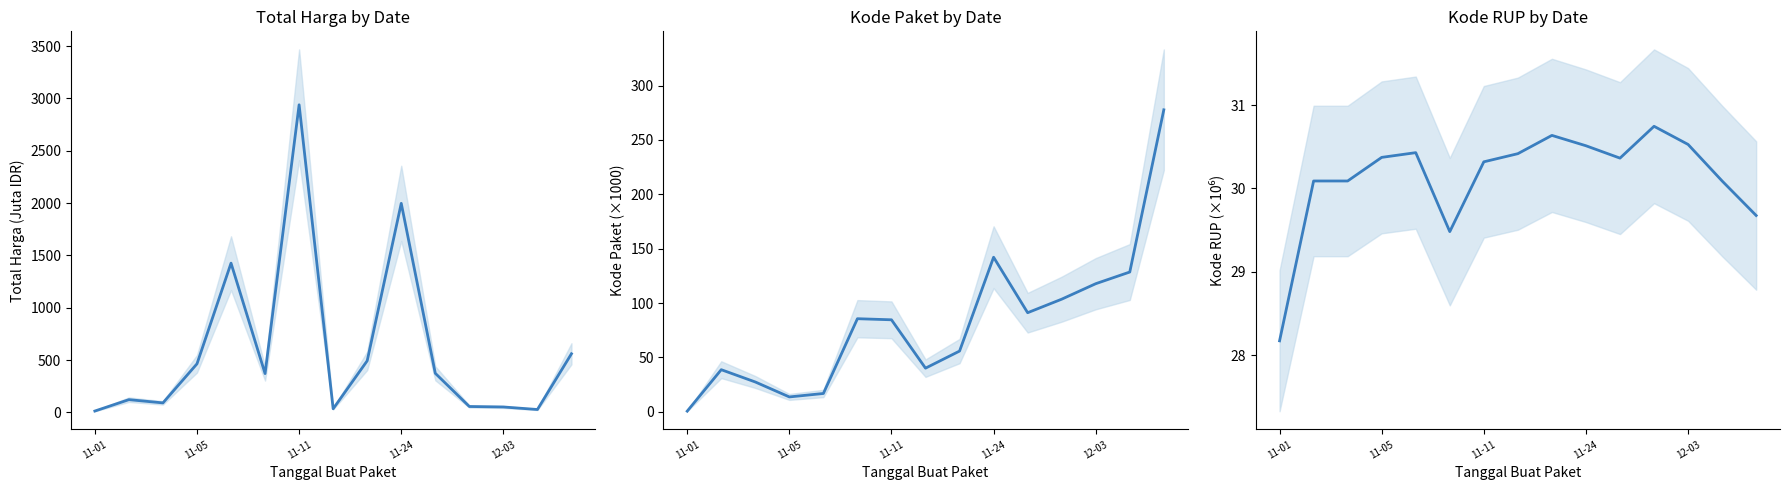

What is the sum of all Kode Paket values?

1224.0